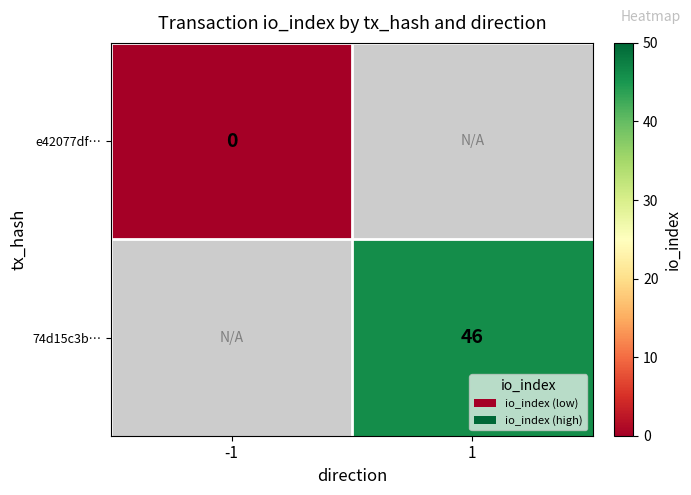

True or false: 74d15c3b… has a value of 46 at 1.

True